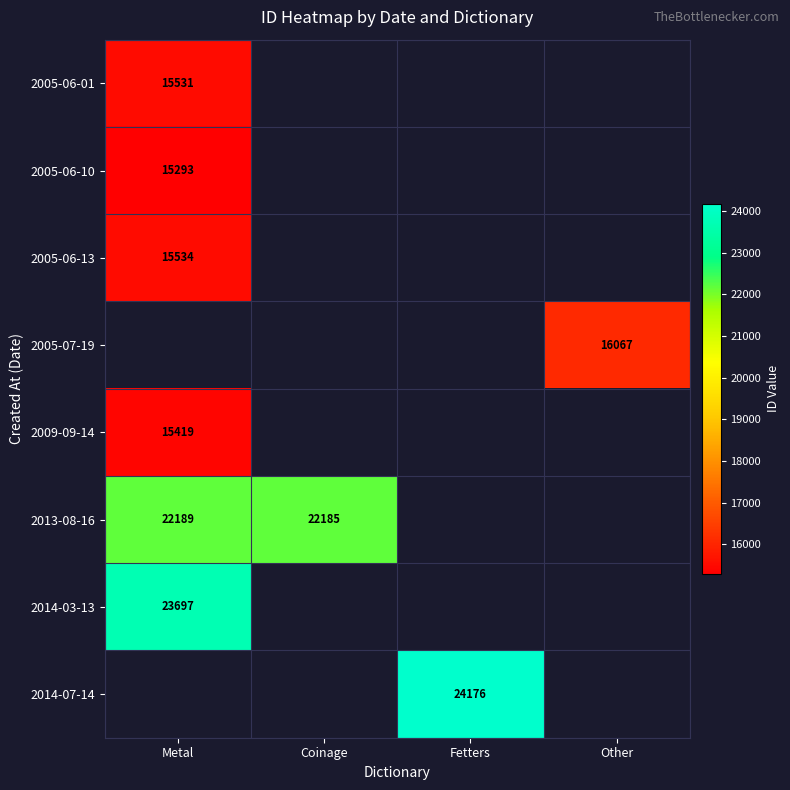

True or false: 2005-06-10 has a value of 23358 at Metal.

False